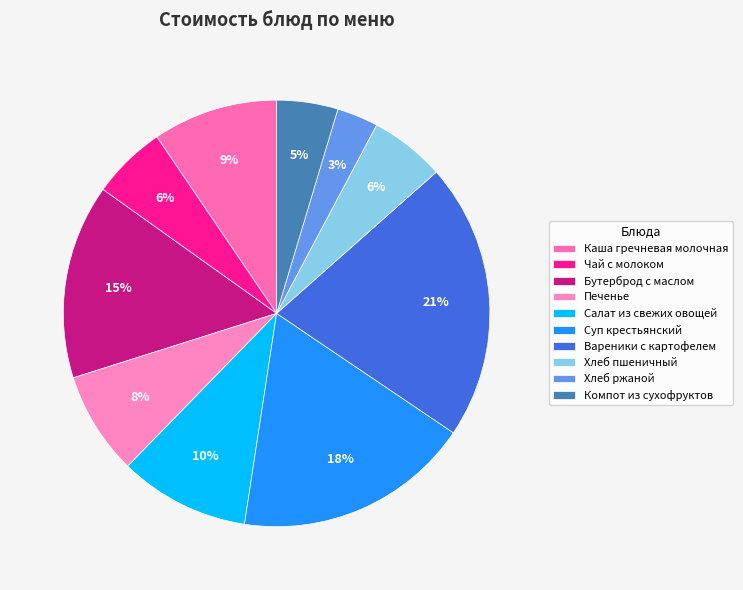

Does Суп крестьянский represent more than half of the total?

No